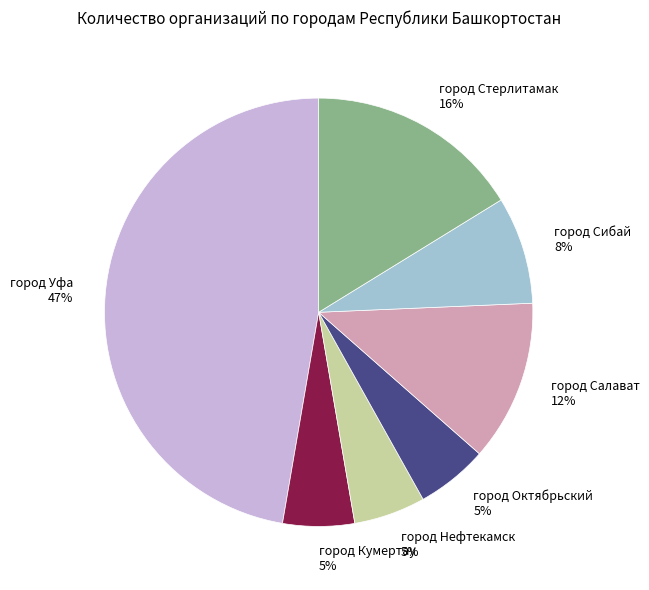

How many segments does this pie chart have?

7